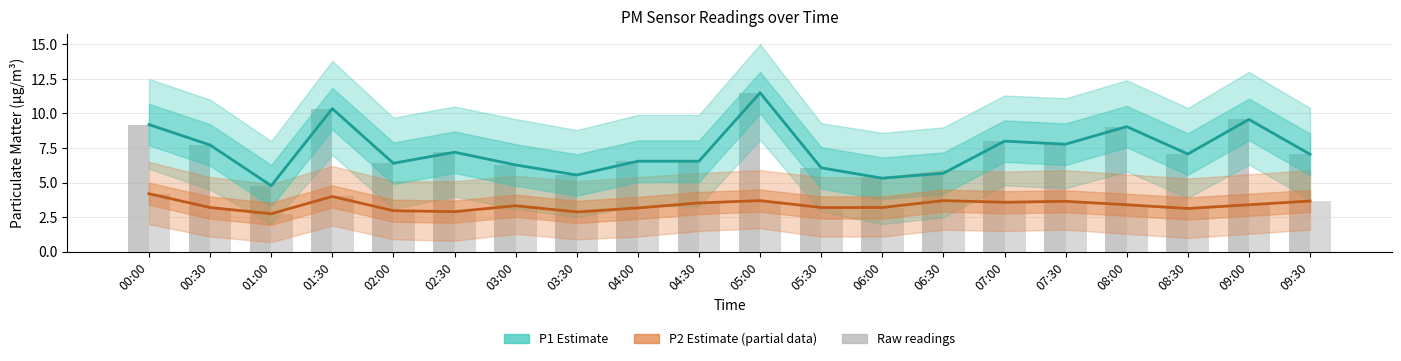

What is the difference between the P1 raw values at 00:00 and 06:00?

3.9